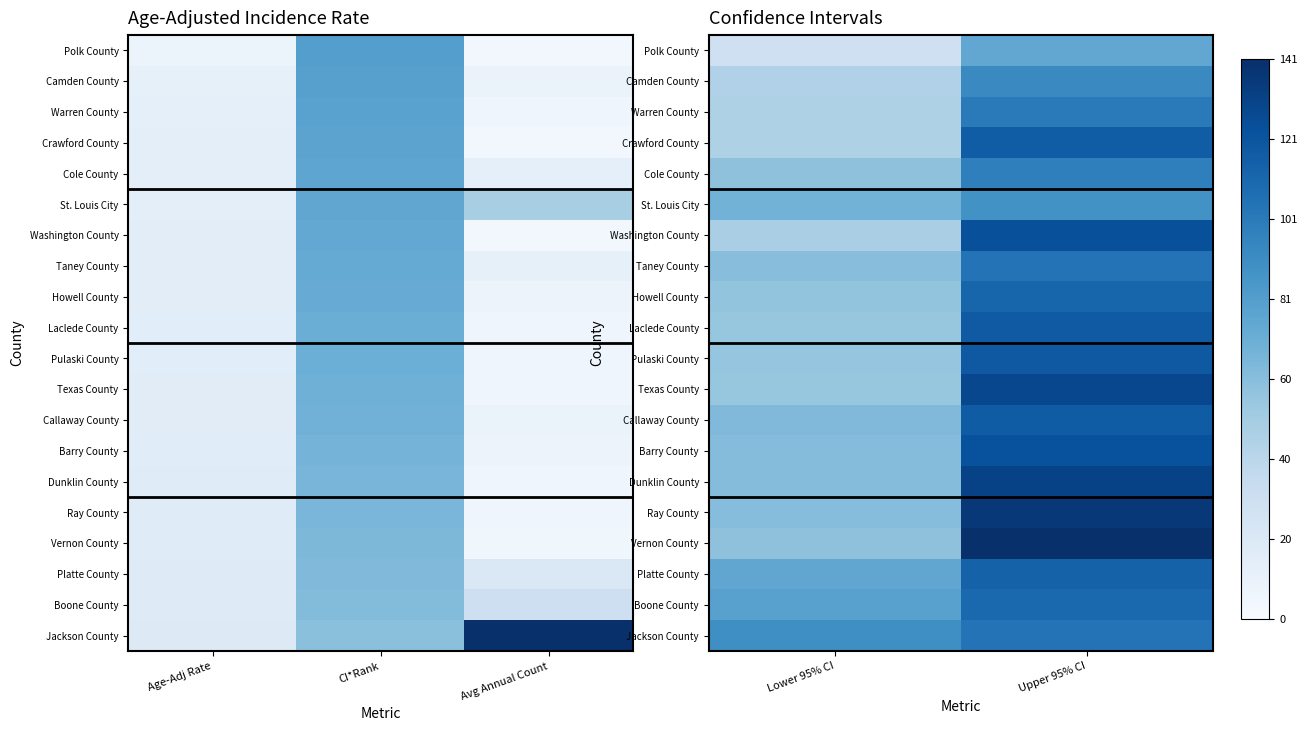

What is the approximate value of Barry County at Lower 95% CI?

11.2